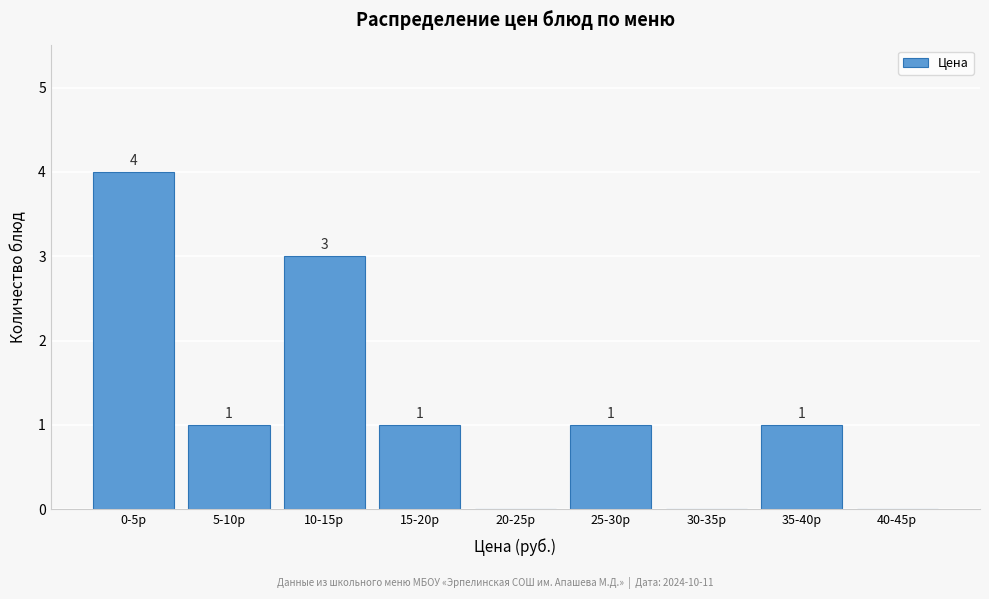

Reading right to left, list all the values displayed in this chart.

40-45р=0	35-40р=1	30-35р=0	25-30р=1	20-25р=0	15-20р=1	10-15р=3	5-10р=1	0-5р=4